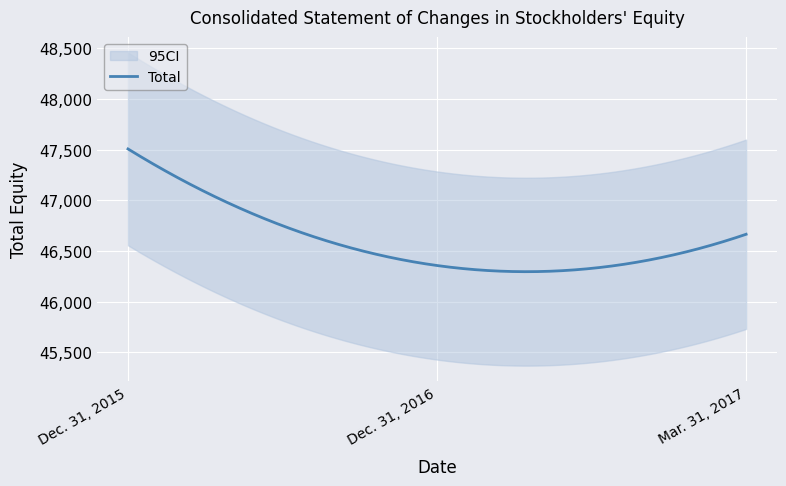

Which category has the lowest value across all series?

Dec. 31, 2016